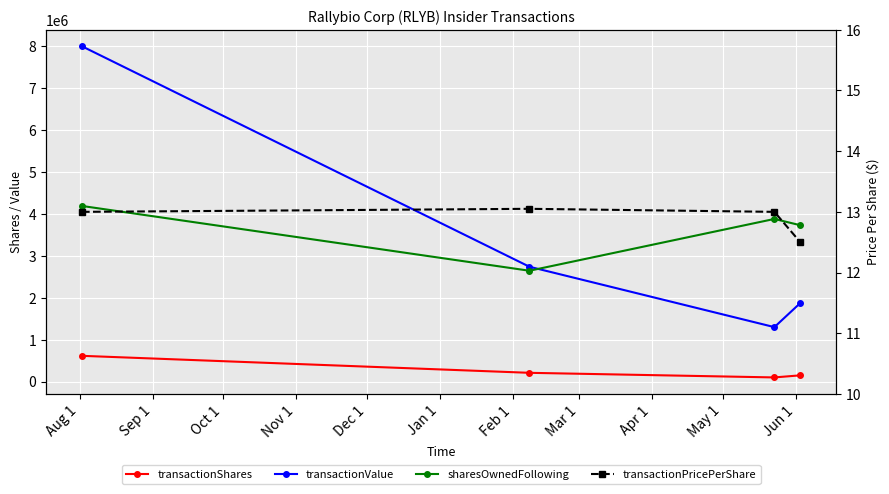

Which series ends up on top after the final intersection of sharesOwnedFollowing and transactionValue?

sharesOwnedFollowing